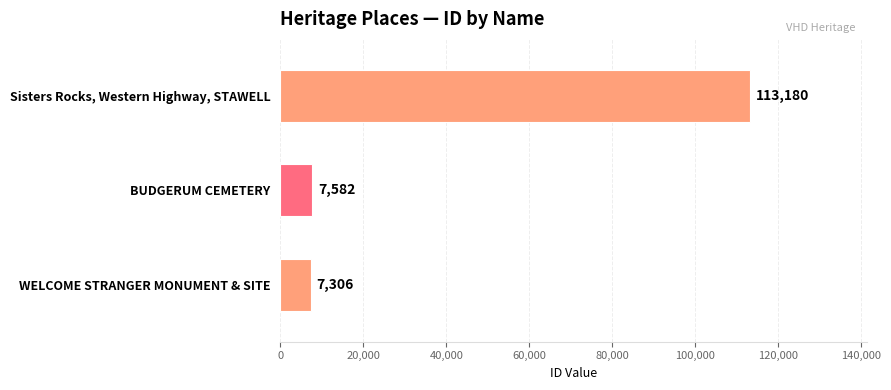

At which label is the value closest to 60243?

BUDGERUM CEMETERY